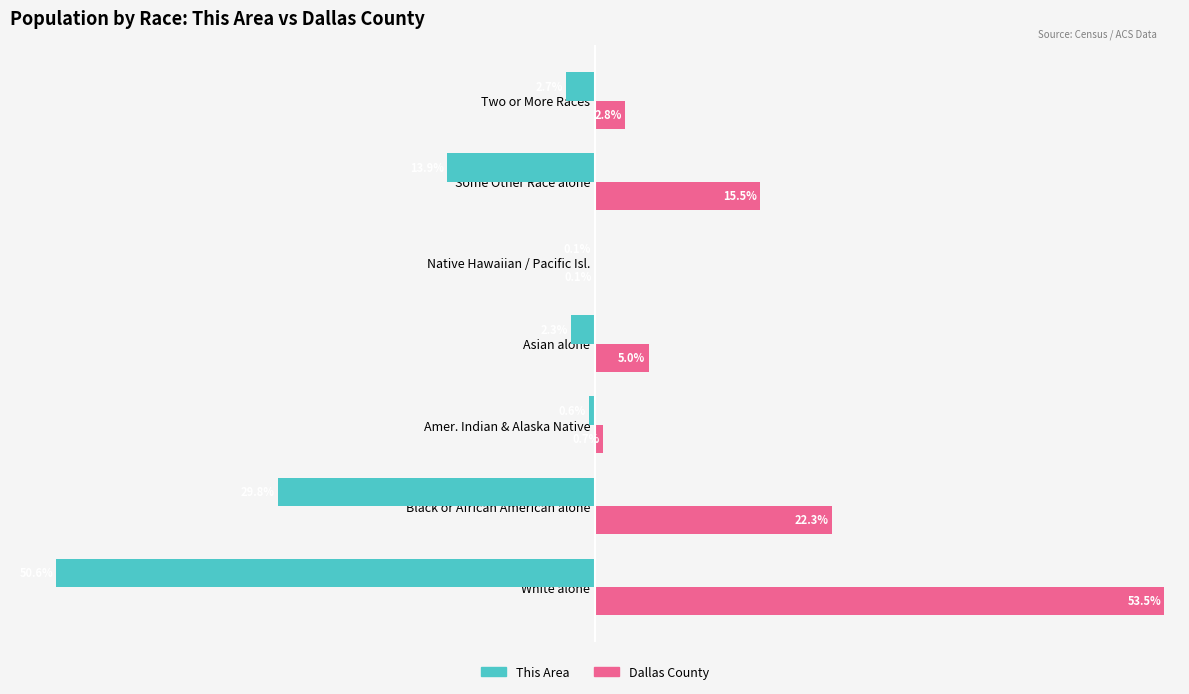

Which series changed the most between Native Hawaiian / Pacific Isl. and Two or More Races?

Dallas County